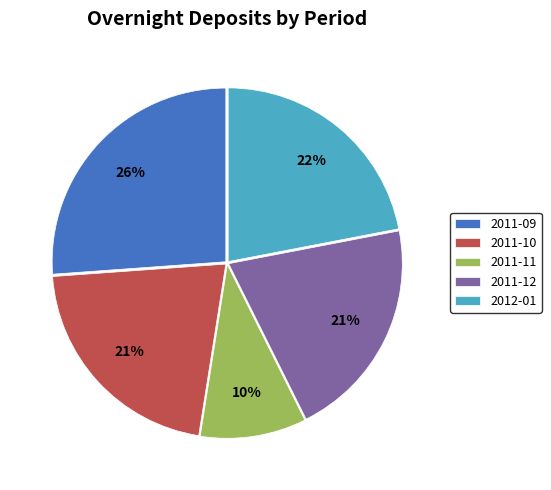

To the nearest percent, what is the difference between the largest and smallest slice percentages?

16%